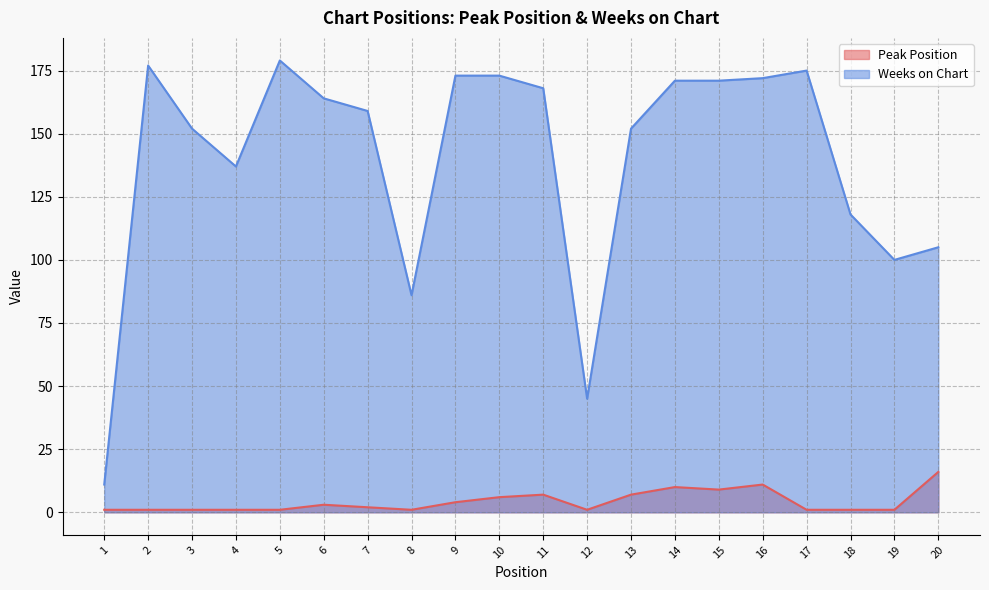

Does the chart have visible grid lines?

Yes